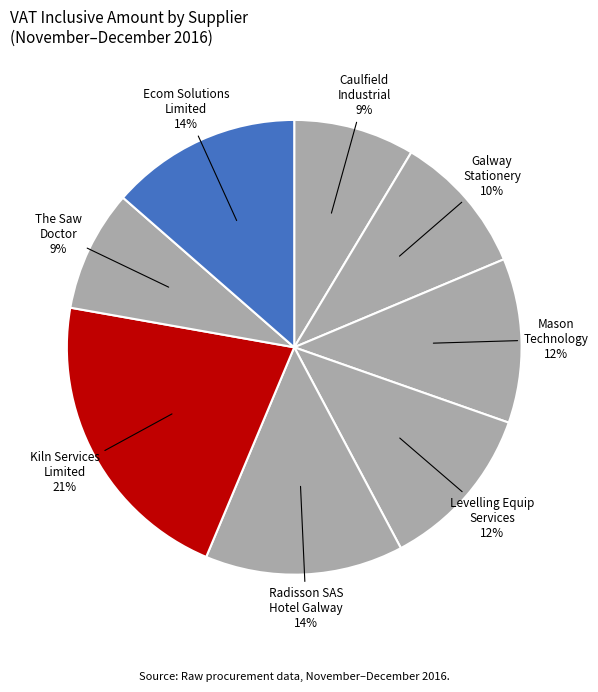

Count the number of slices in the pie.

8